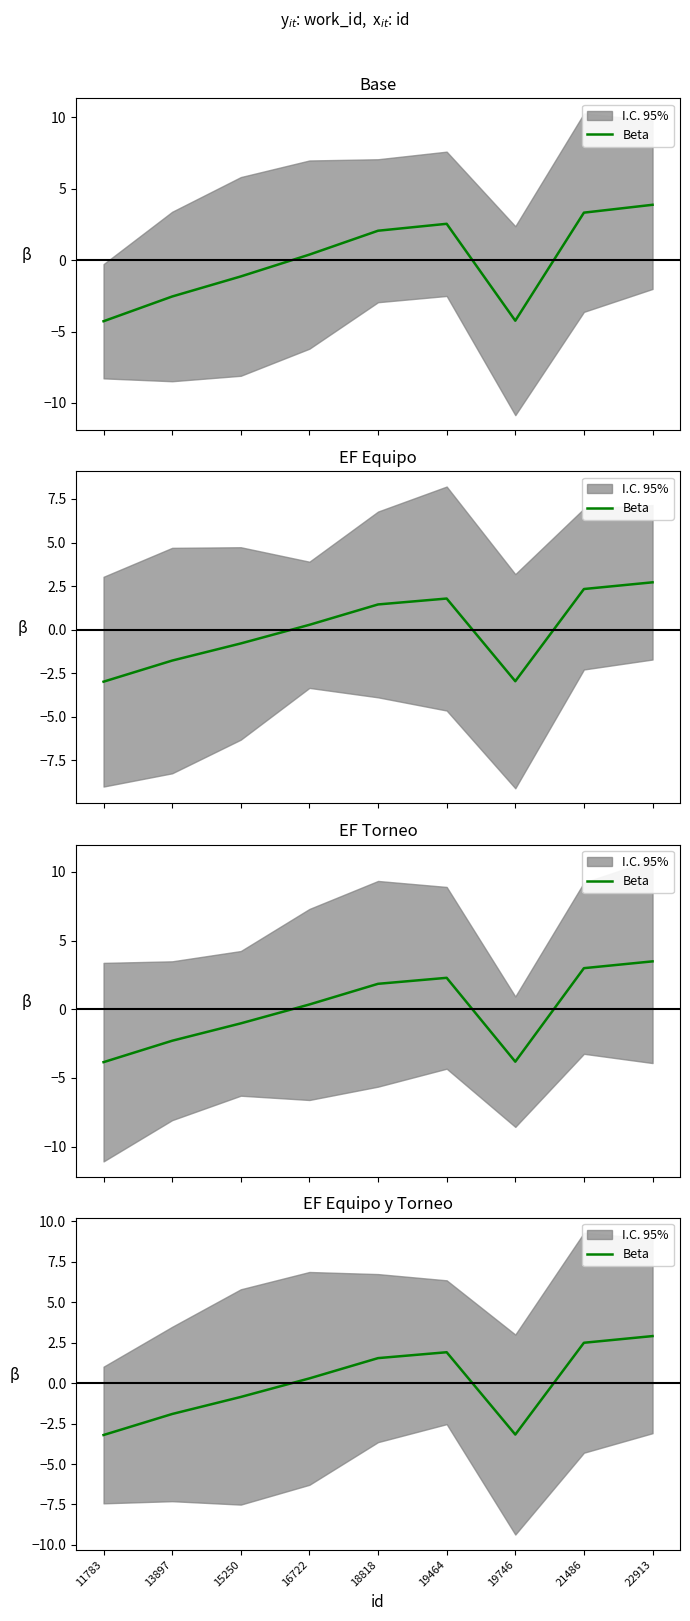

The chart shows a value of 0.2 at 16722. True or false?

False